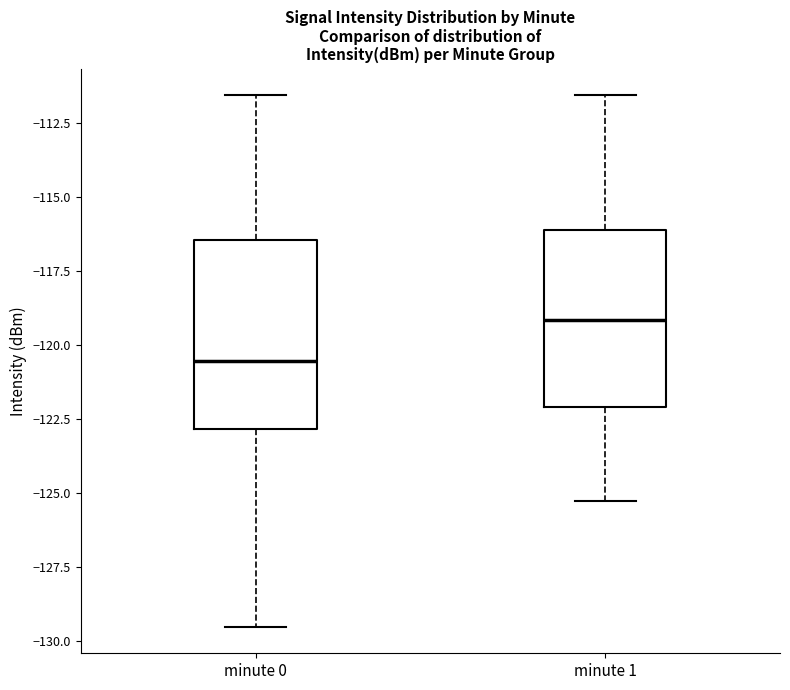

Reading left to right, transcribe this box plot: for each box, give where its median line is, the range the box spans, and where its two whiskers end, as read against the y-axis. The values are not printed on the chart, so give them approximately, as read against the axis.

minute 0: median -120.5, box -123.0 to -116.5, whiskers -129.5 to -111.5
minute 1: median -119.0, box -122.0 to -116.0, whiskers -125.5 to -111.5